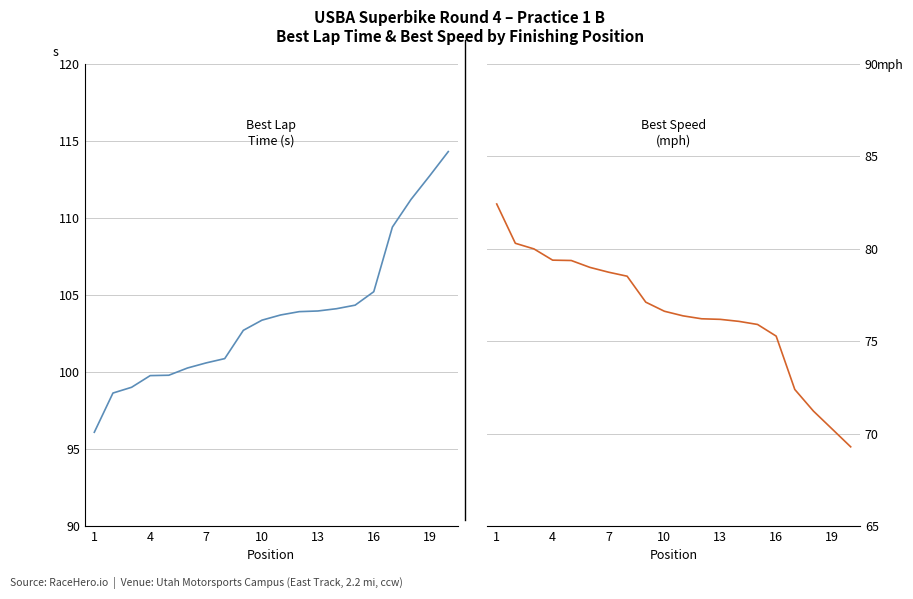

List the series in order of their overall mean, highest first.

Best Lap time, Best Speed